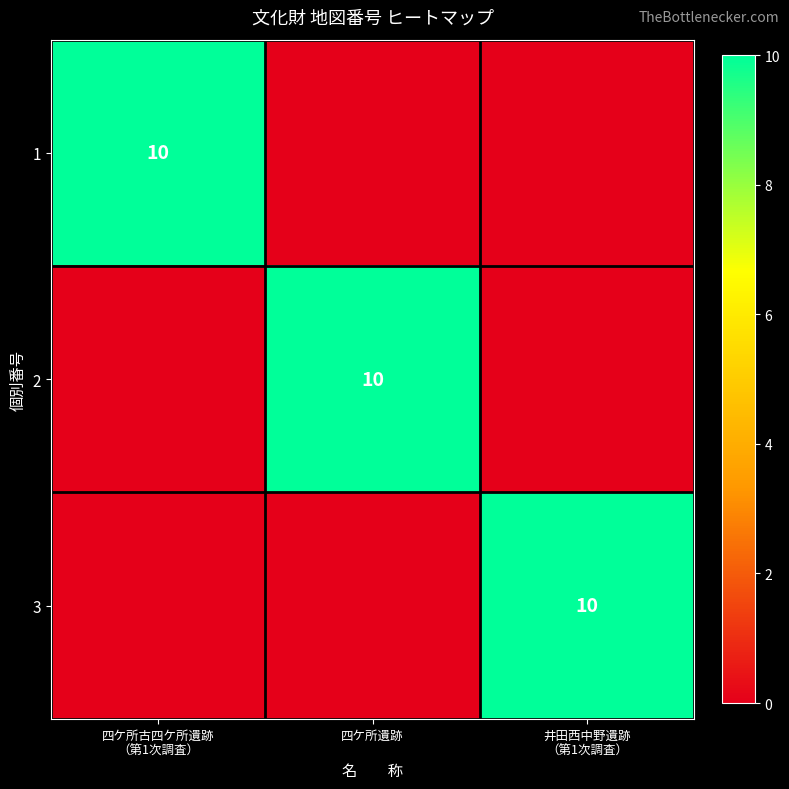

The value of 2 at 四ケ所遺跡 is 10. True or false?

True